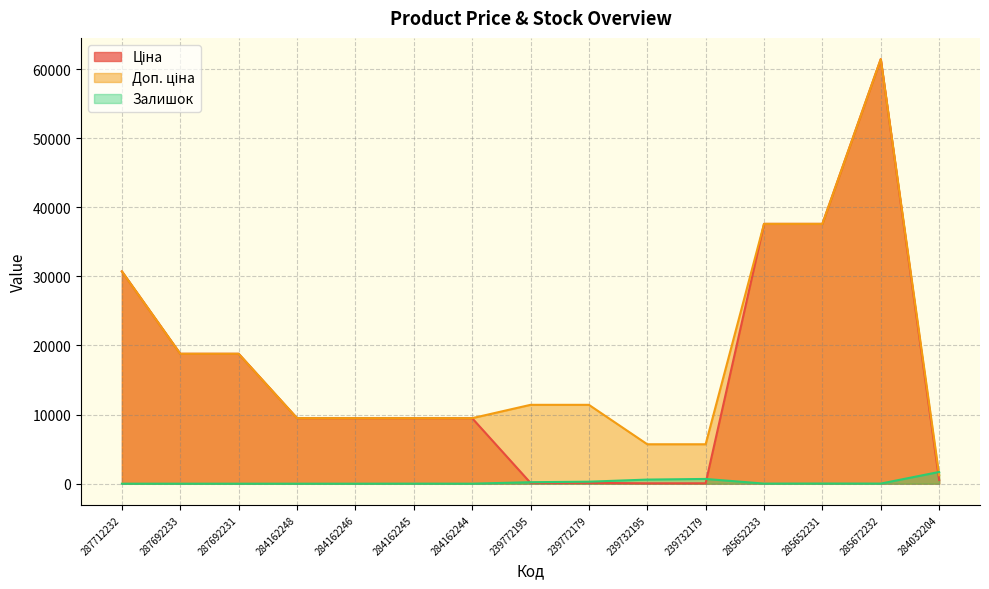

What is the difference between the highest and lowest values at 287712232?

30717.1